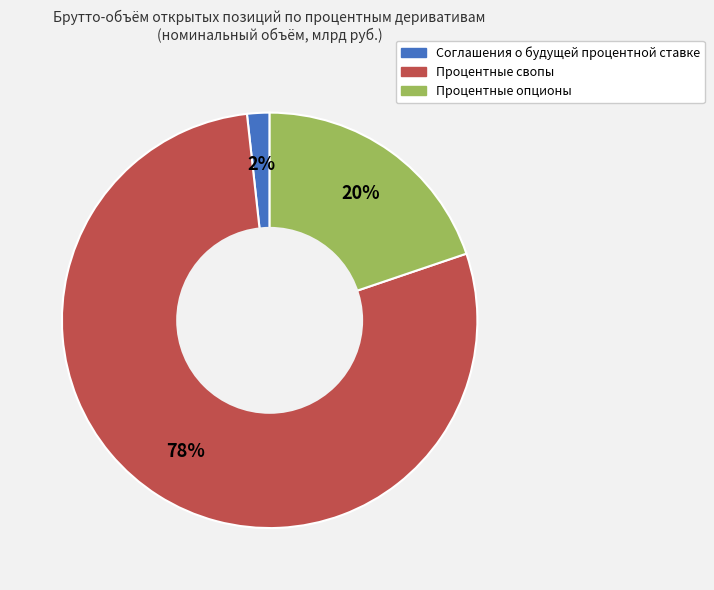

To the nearest percent, what percentage of the pie is Процентные свопы?

78%